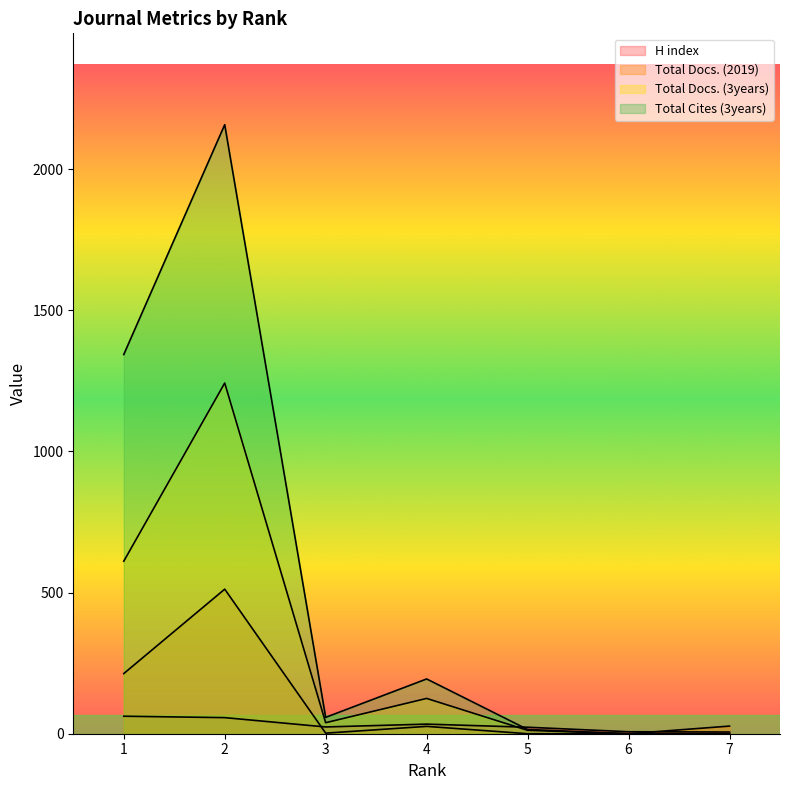

Reading left to right, list all the values displayed in this chart.

H index: 62	57	24	34	23	7	6
Total Docs. (2019): 213	512	2	26	0	0	27
Total Docs. (3years): 611	1242	39	125	12	0	0
Total Cites (3years): 1343	2157	58	194	15	0	0